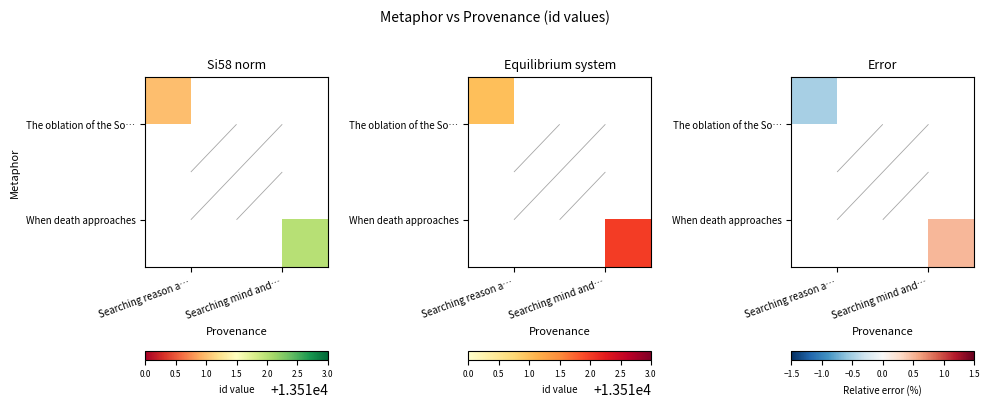

List the labels in order of The oblation of the So… value, largest first.

Searching reason a…, Searching mind and…